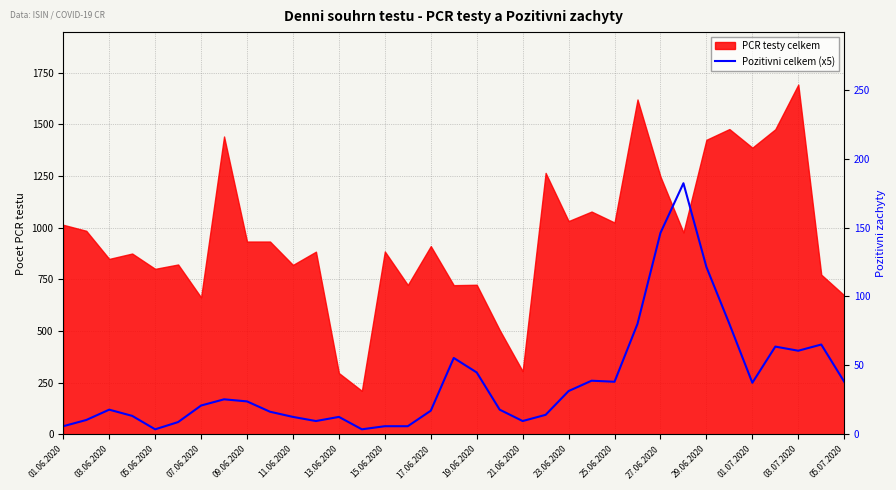

Reading left to right, extract all data points from this chart.

40	70	120	90	25	60	140	170	160	110	85	65	85	25	40	40	115	370	300	120	65	95	210	260	255	535	975	1215	810	535	250	425	405	435	255